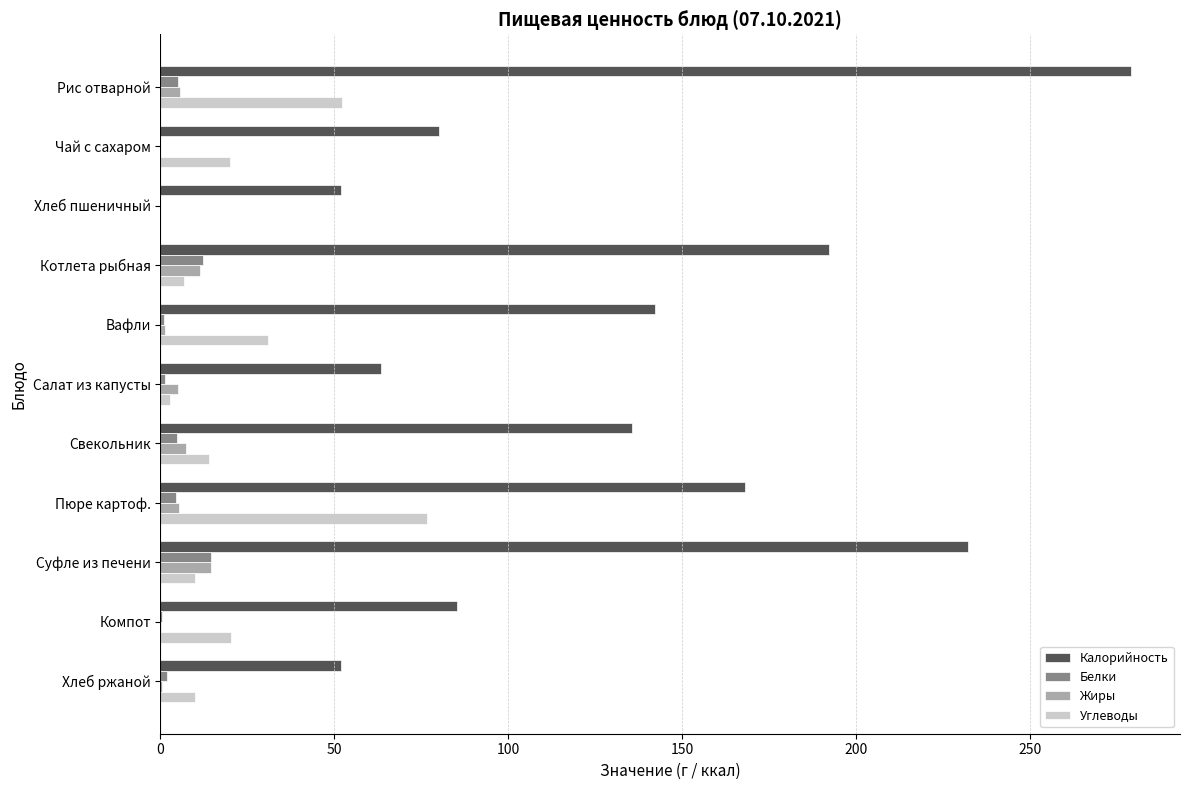

Read the Жиры value at Суфле из печени.

14.6